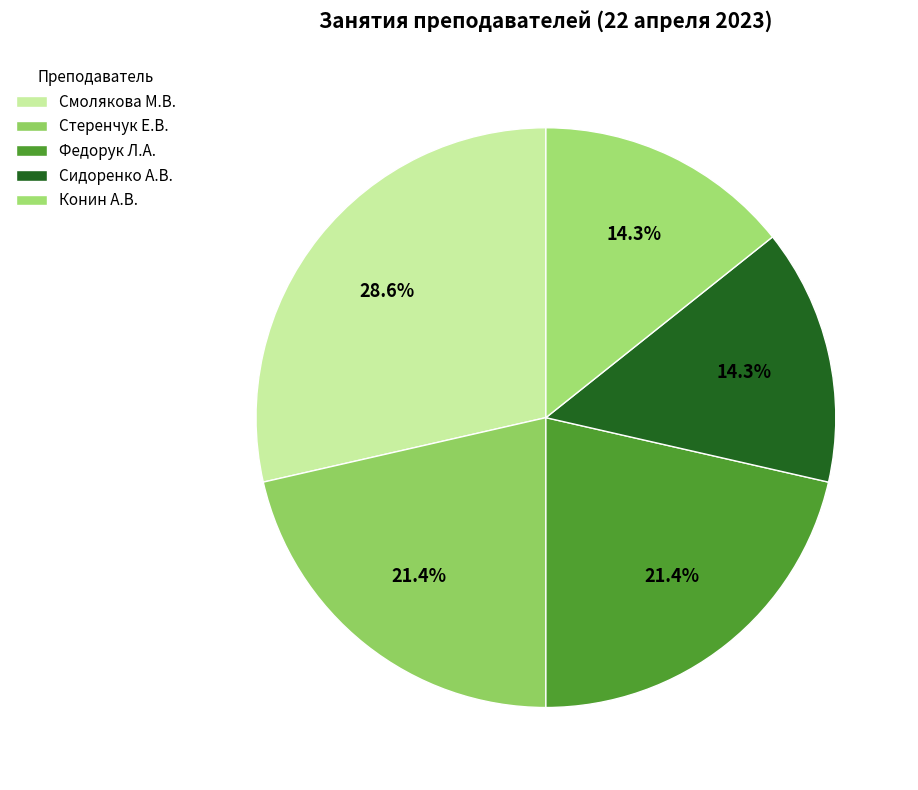

Approximately how many times larger is the value at Федорук Л.А. compared to Стеренчук Е.В.?

1.0